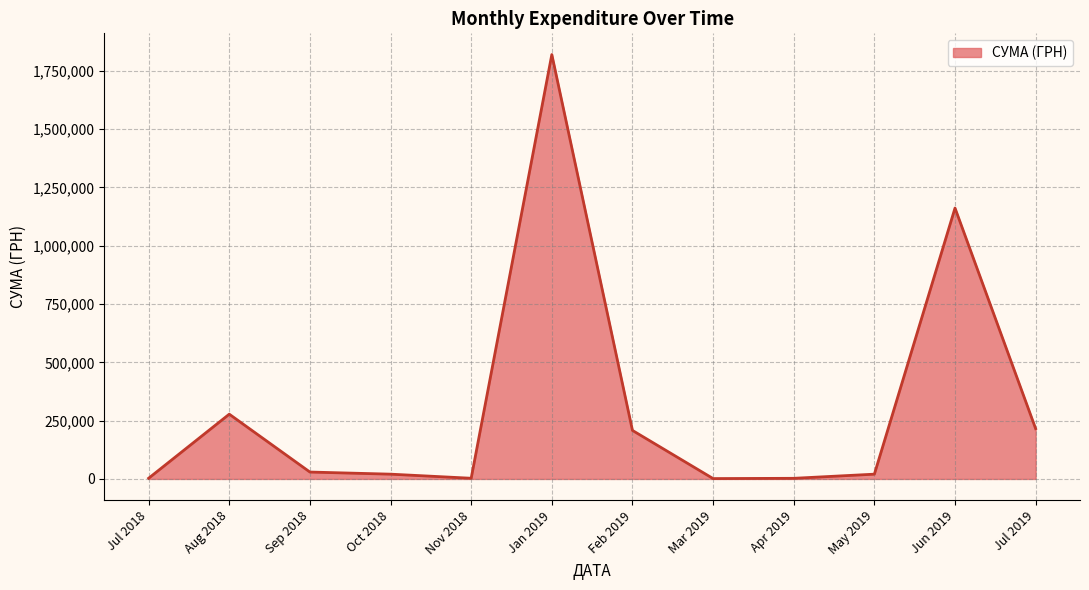

What is the difference between the maximum and minimum values?

1818220.7